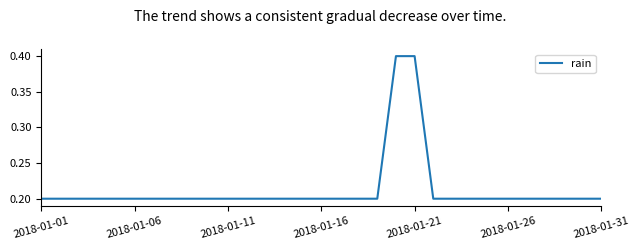

Is this an area chart (filled region under the line)?

No